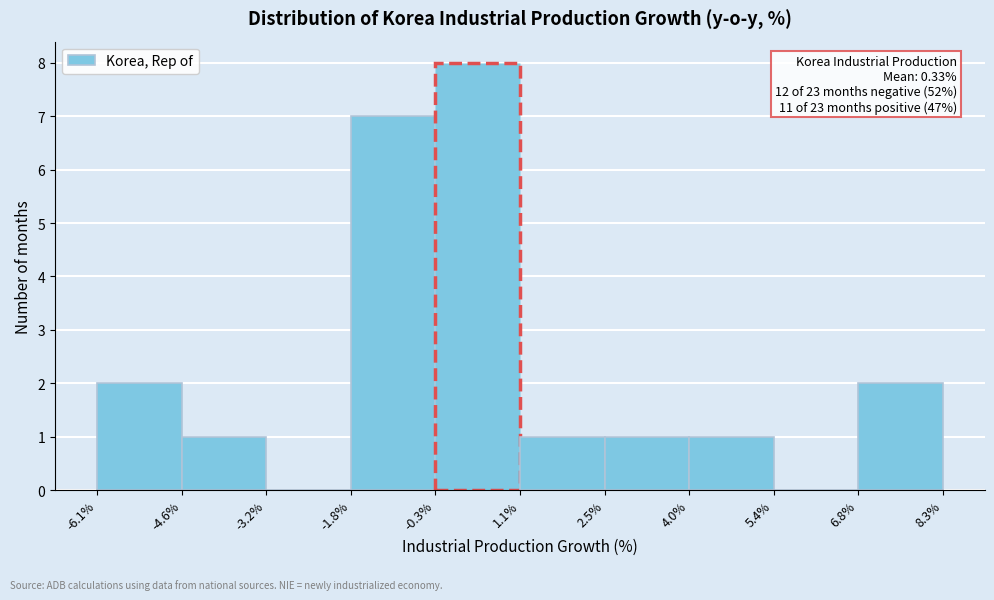

Over which range of the x-axis is the bar tallest?

-0.3% to 1.1%